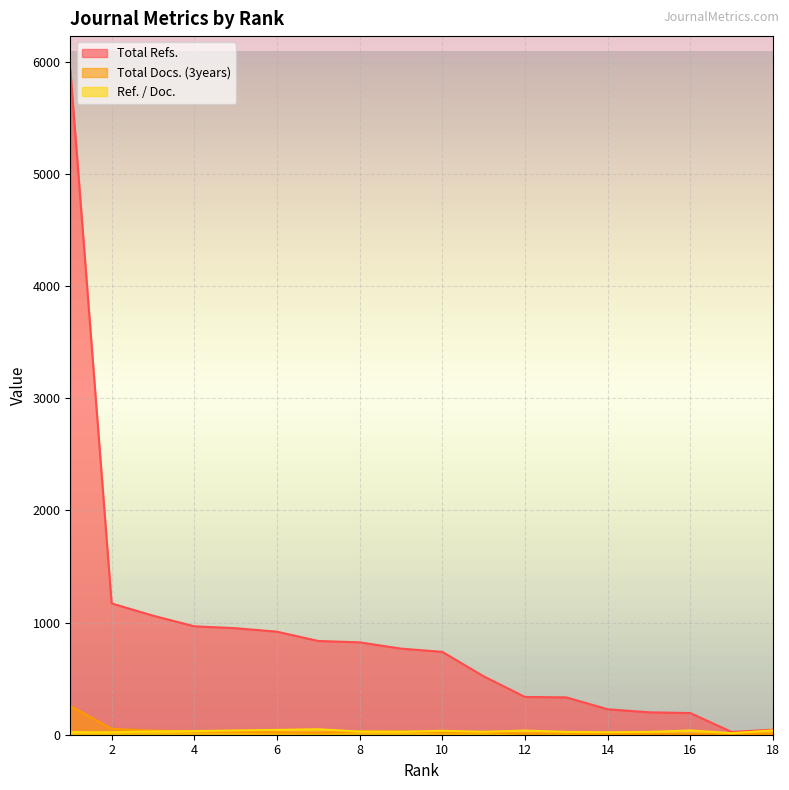

The value of Ref. / Doc. at 14 is 13. True or false?

False